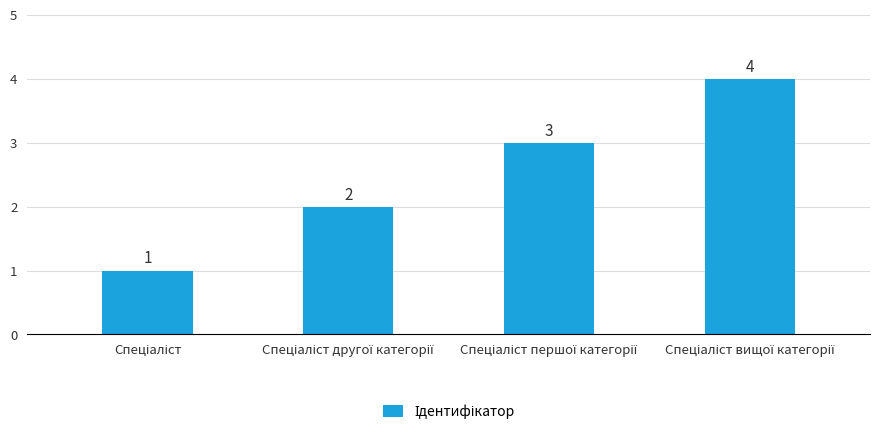

What is the greatest value displayed?

4